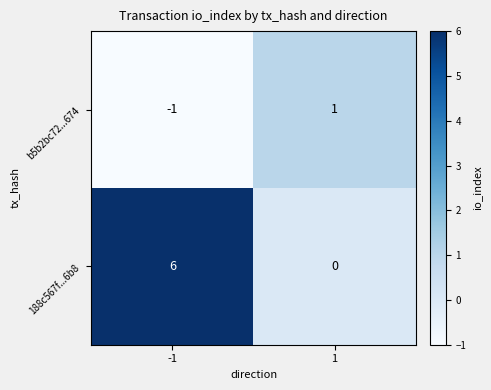

What is the sum of all 188c567f...6b8 values?

6